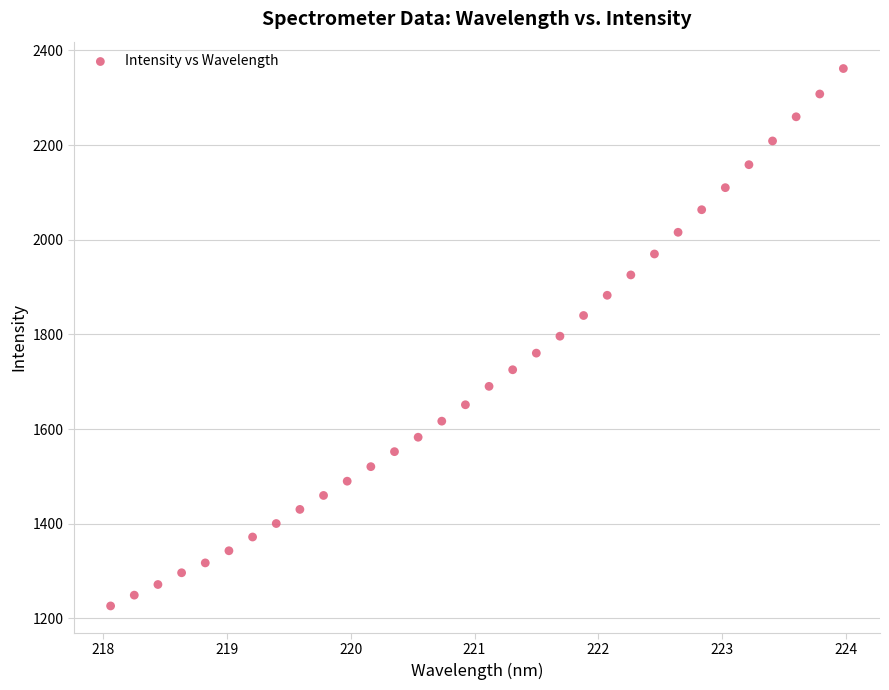

What is the range of X values (max minus min)?

5.9